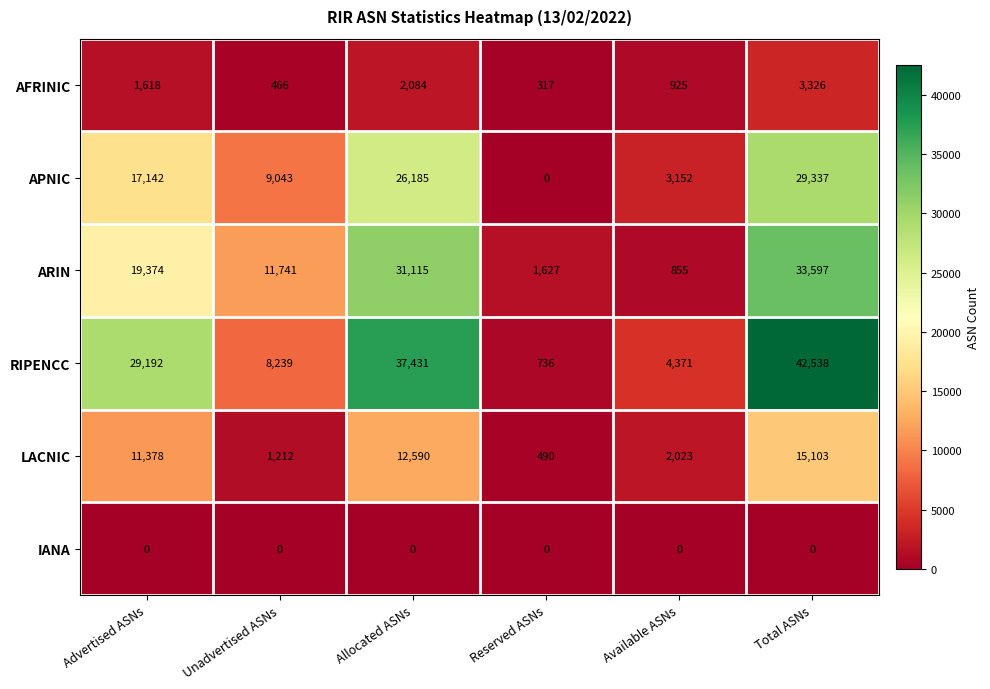

Which series has the largest range (max minus min)?

RIPENCC